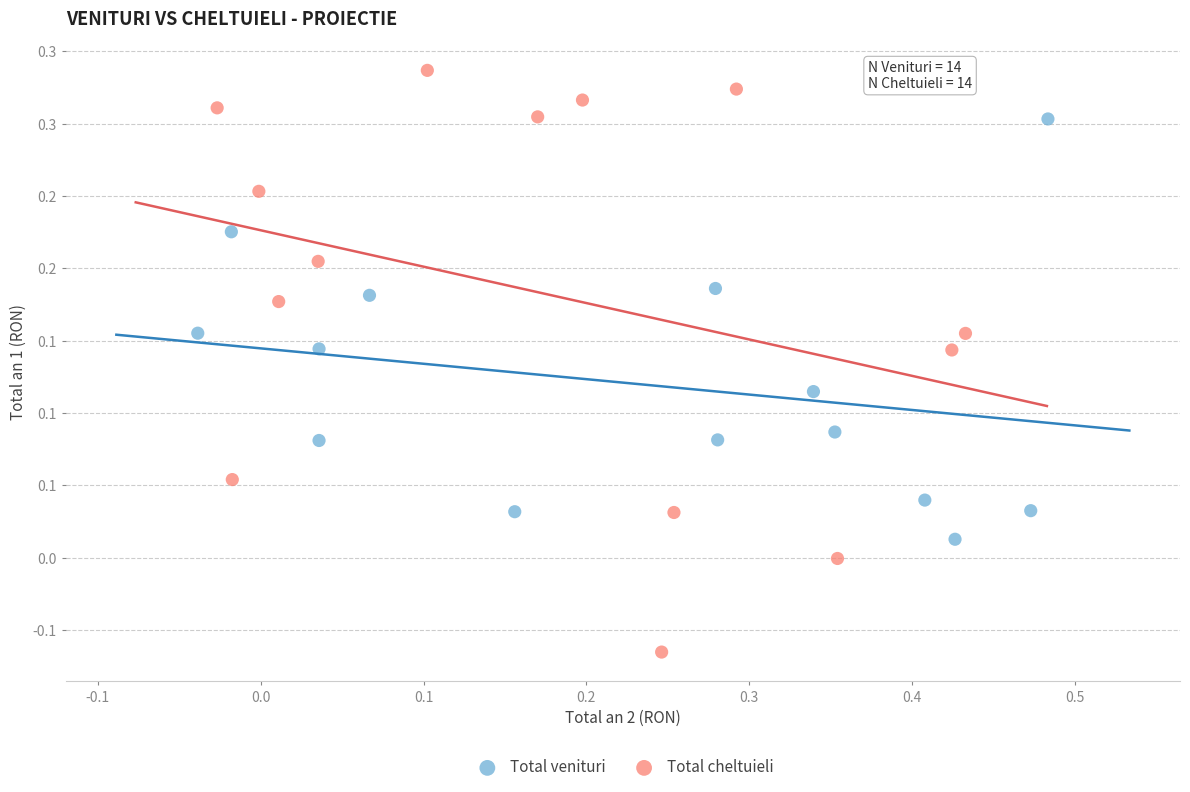

Which series contains the highest Y value?

Total cheltuieli